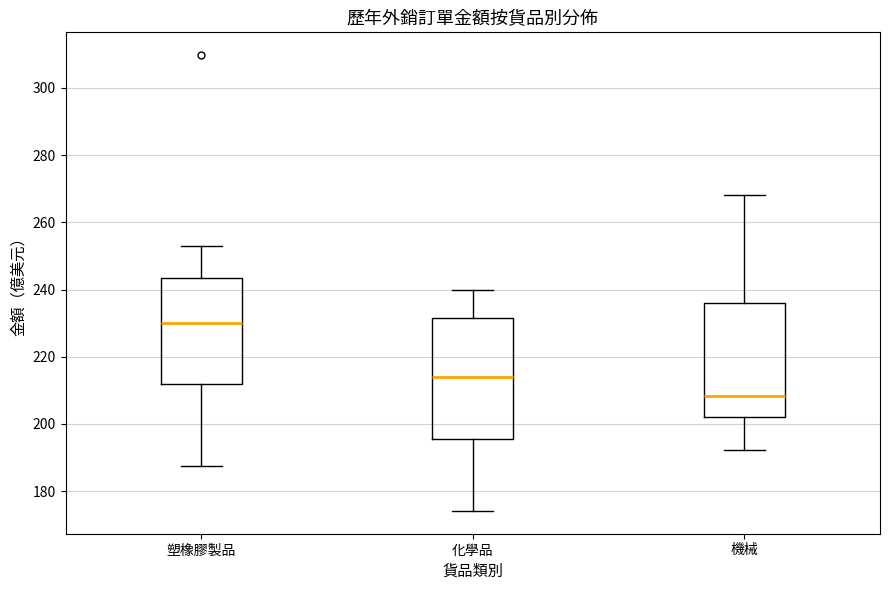

Which box's median line is the highest?

塑橡膠製品